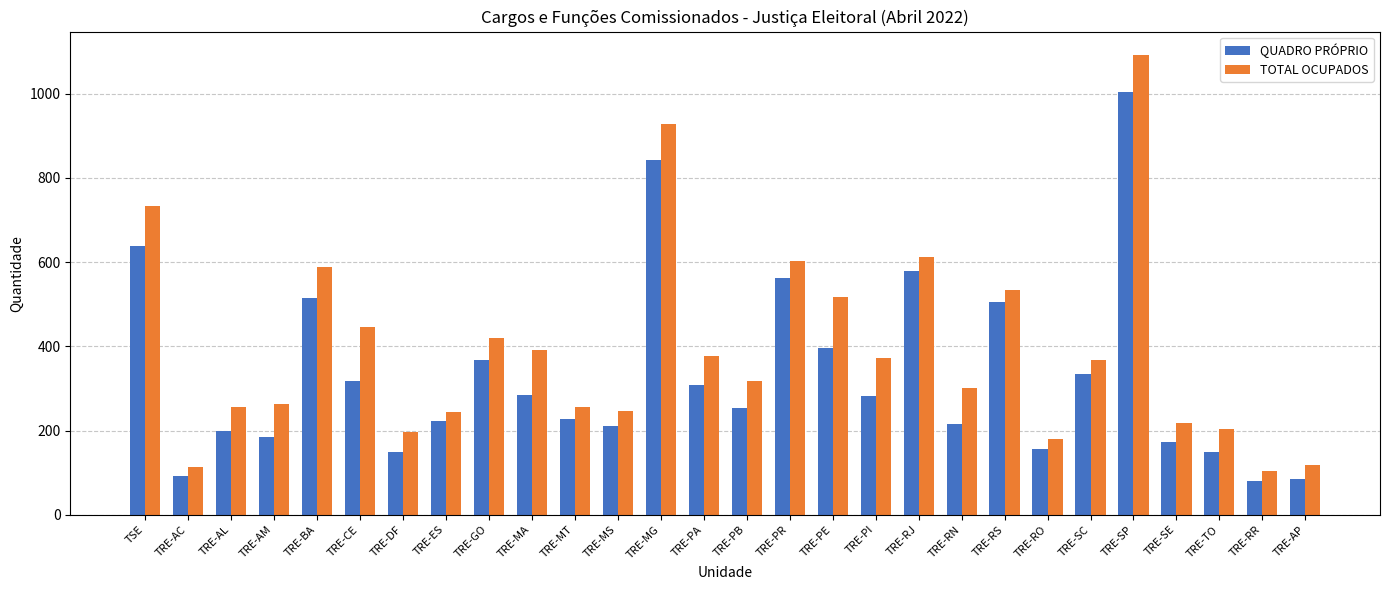

True or false: QUADRO PRÓPRIO has a value of 842 at TRE-MG.

True